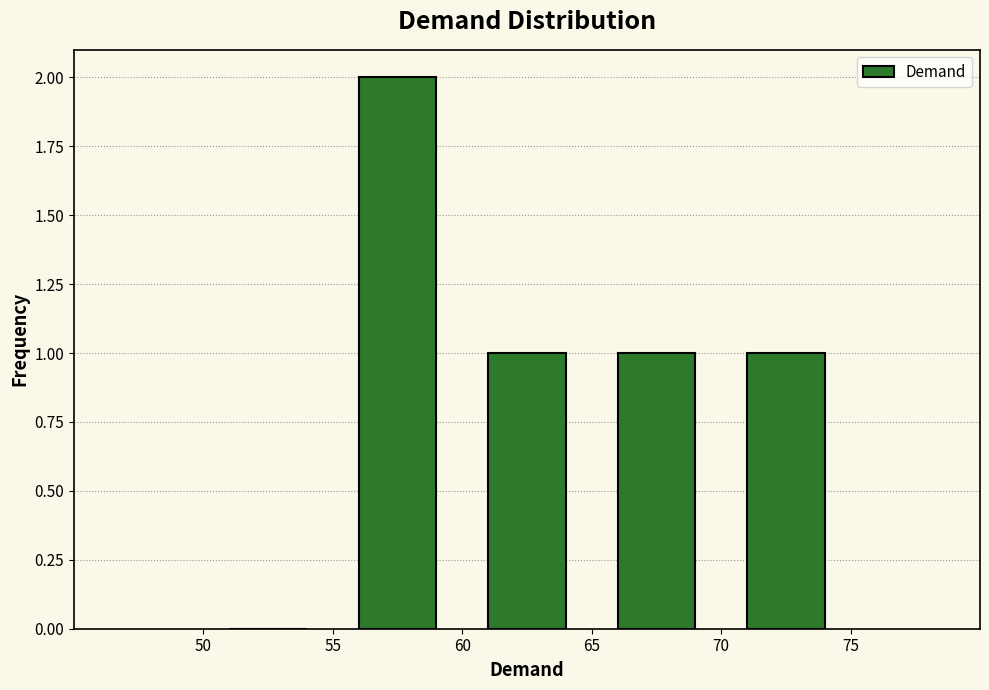

What is the height of the bar covering 70 to 75 on the x-axis? The values are not printed on the chart, so give them approximately, as read against the axis.

1